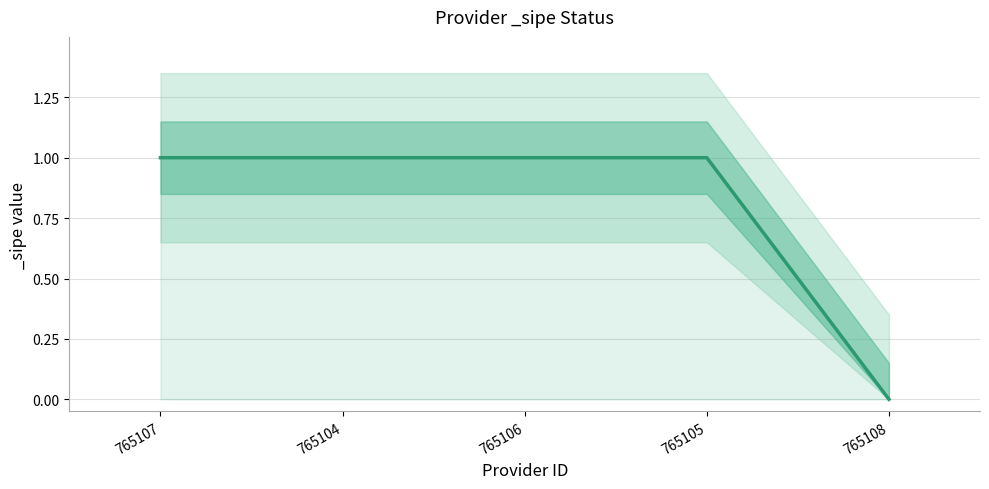

Between 765106 and 765105, which is larger?

765106